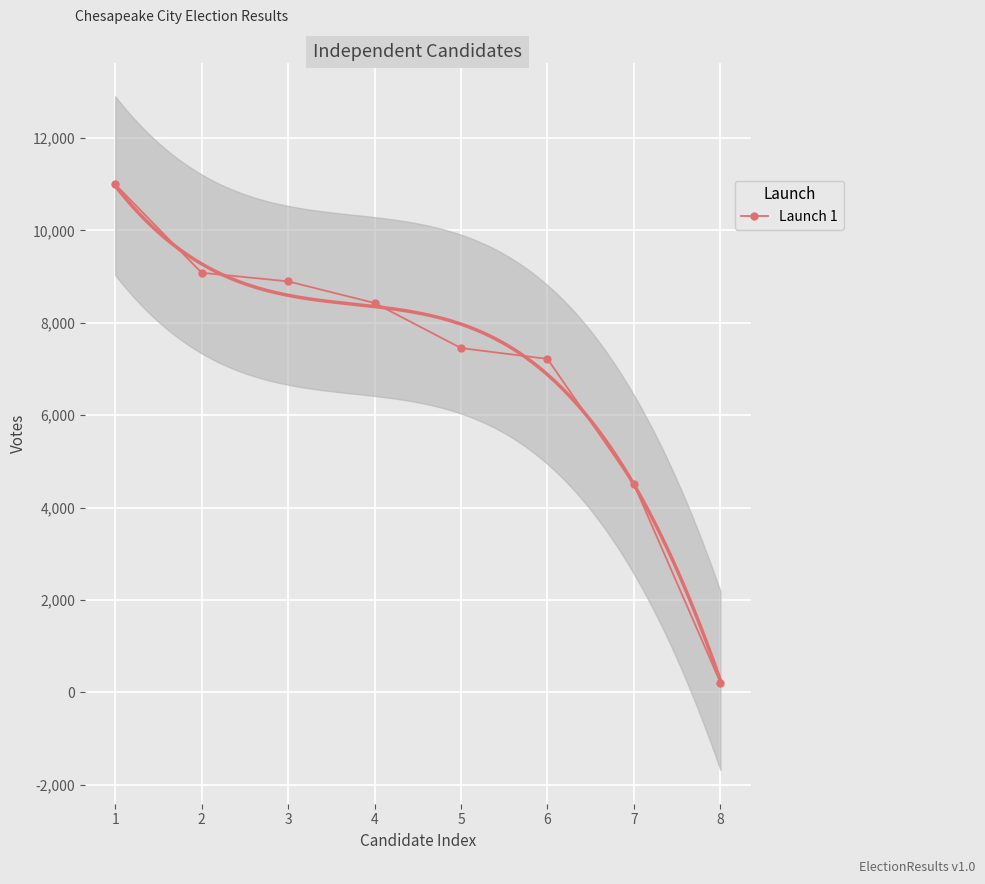

Rank the categories by value from lowest to highest.

8, 7, 6, 5, 4, 3, 2, 1